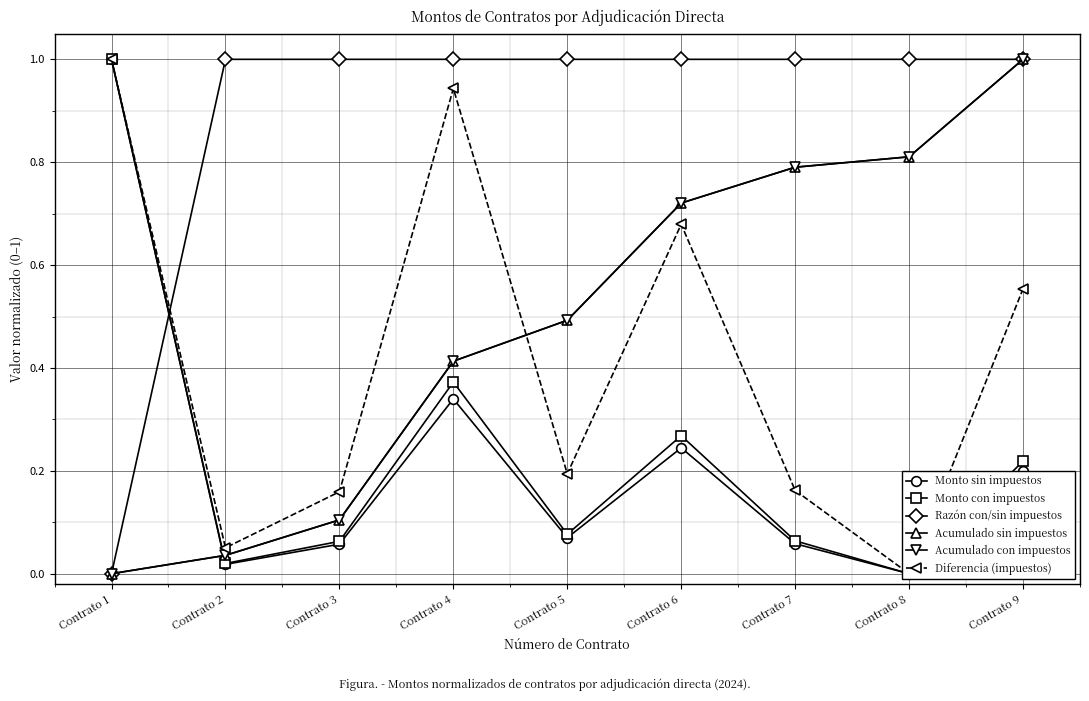

Is it true that Acumulado con impuestos equals 0.1 at Contrato 3?

True